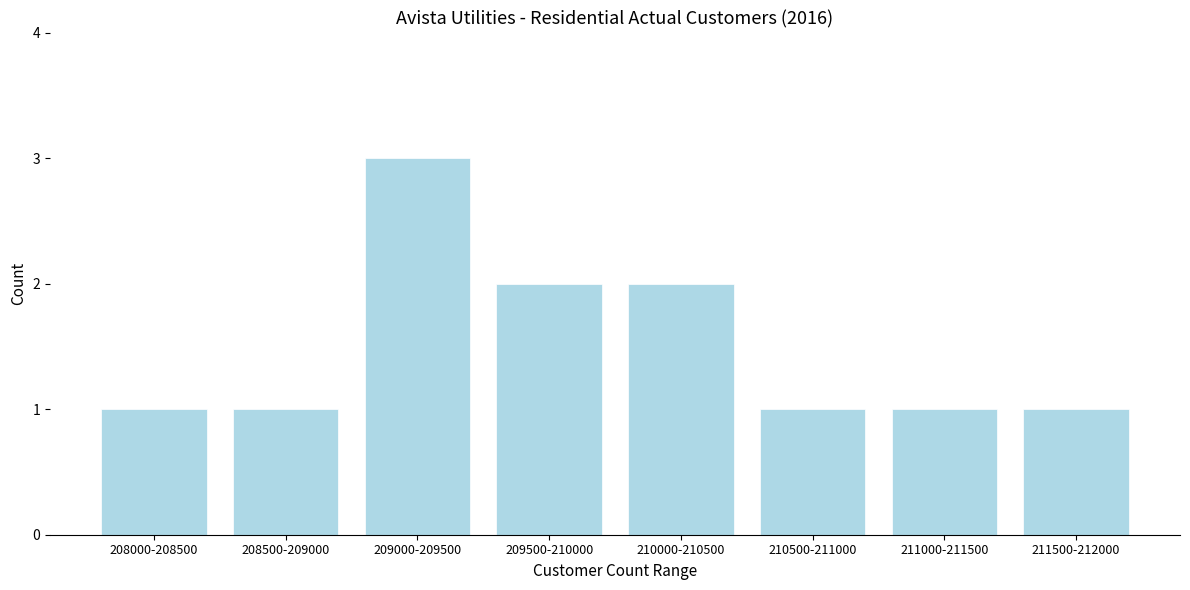

Reading left to right, list all the values displayed in this chart.

208000-208500=1	208500-209000=1	209000-209500=3	209500-210000=2	210000-210500=2	210500-211000=1	211000-211500=1	211500-212000=1